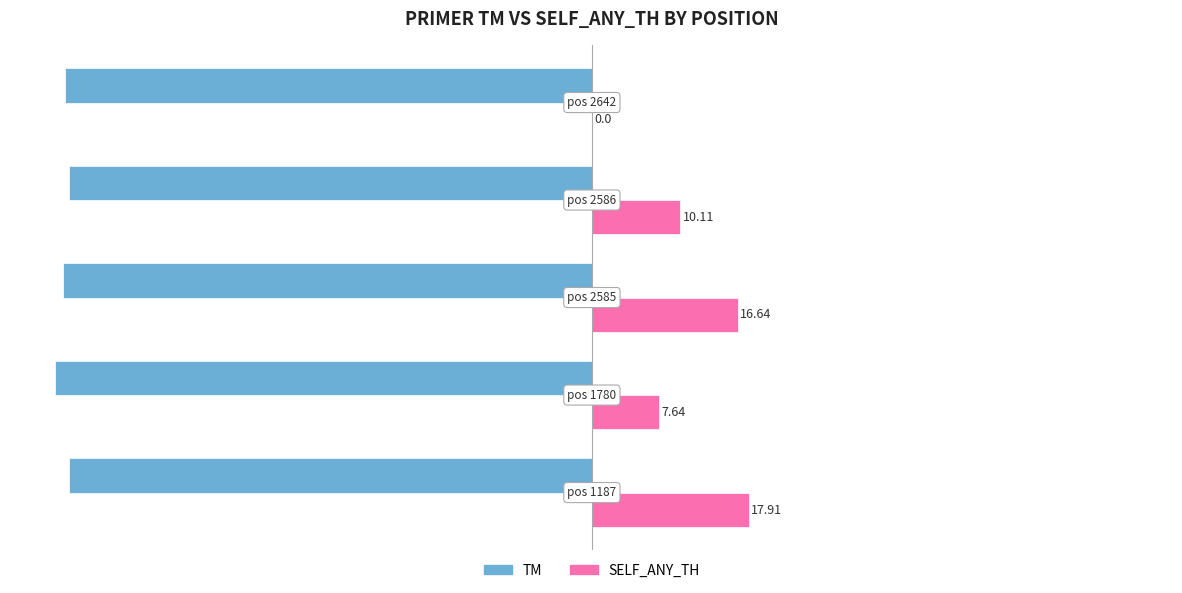

How many categories are shown in the chart?

5